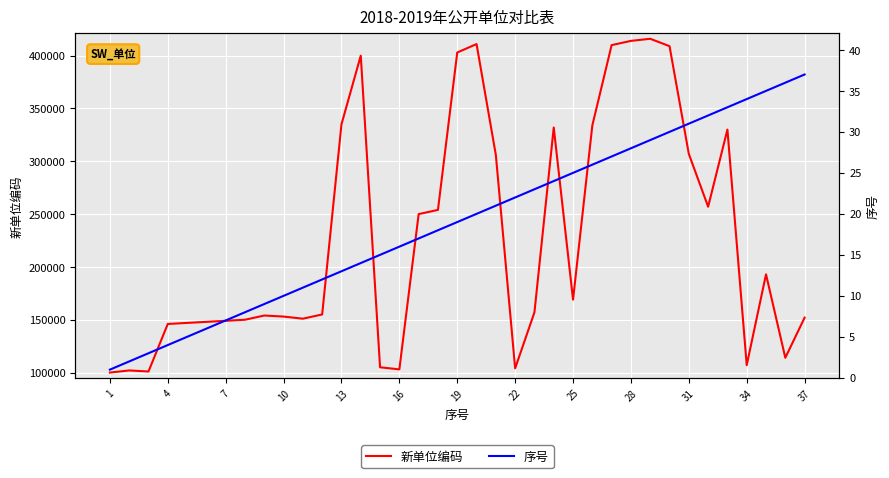

What is the lowest value of the 新单位编码 series?

100001